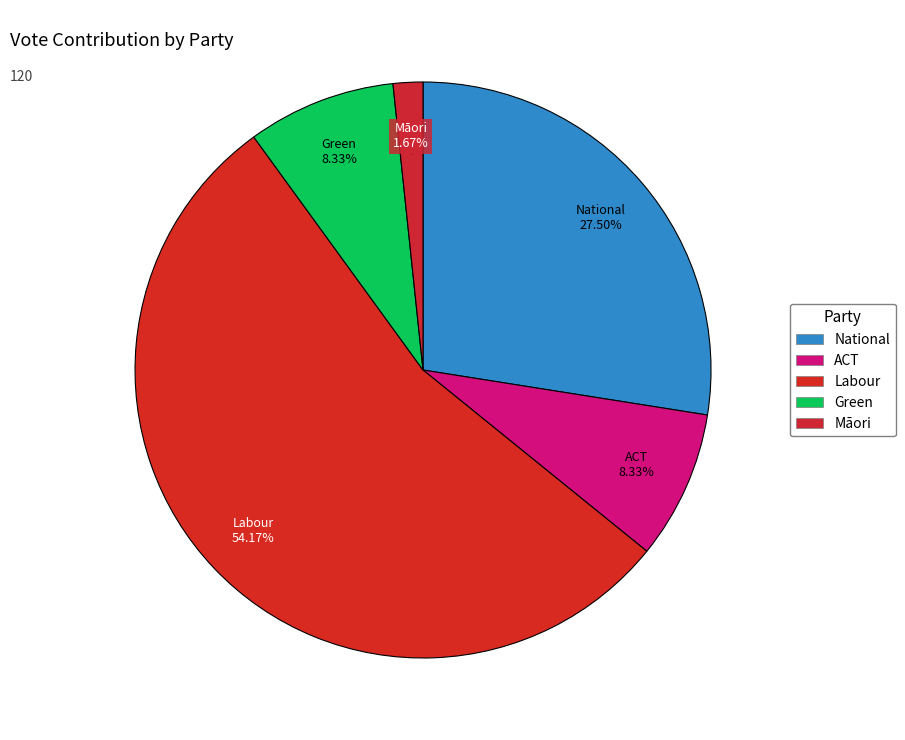

Is Labour the majority of the pie?

Yes